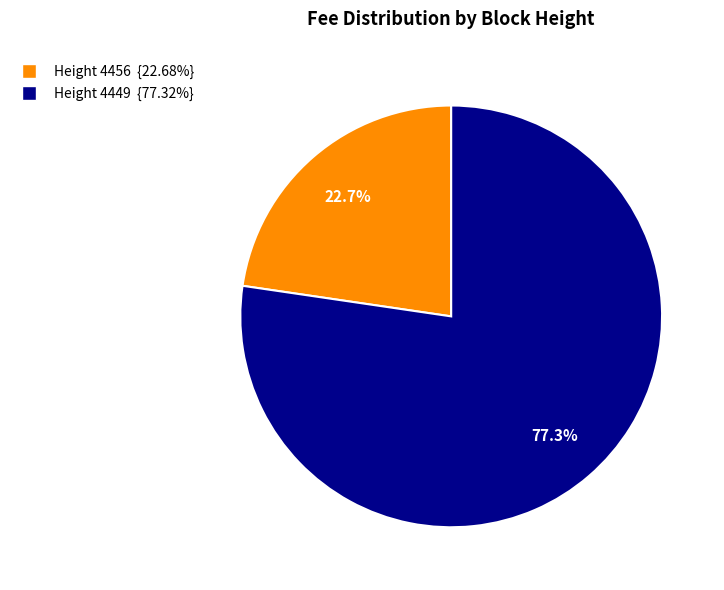

To the nearest percent, what is the average slice percentage?

50%